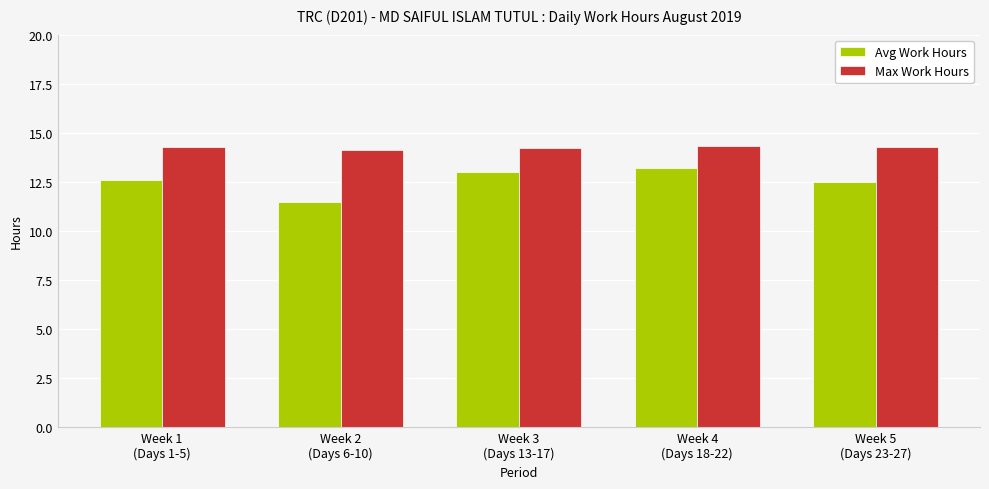

Which series has the largest total across all categories?

Max Work Hours